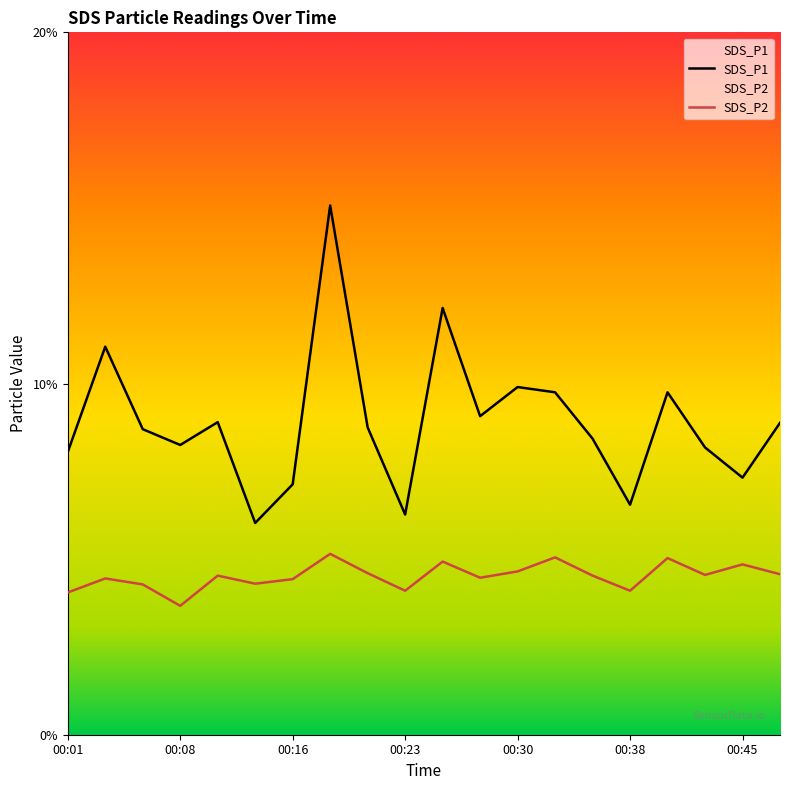

Is the value of SDS_P1 at 00:40 greater than the value of SDS_P2 at 00:43?

Yes